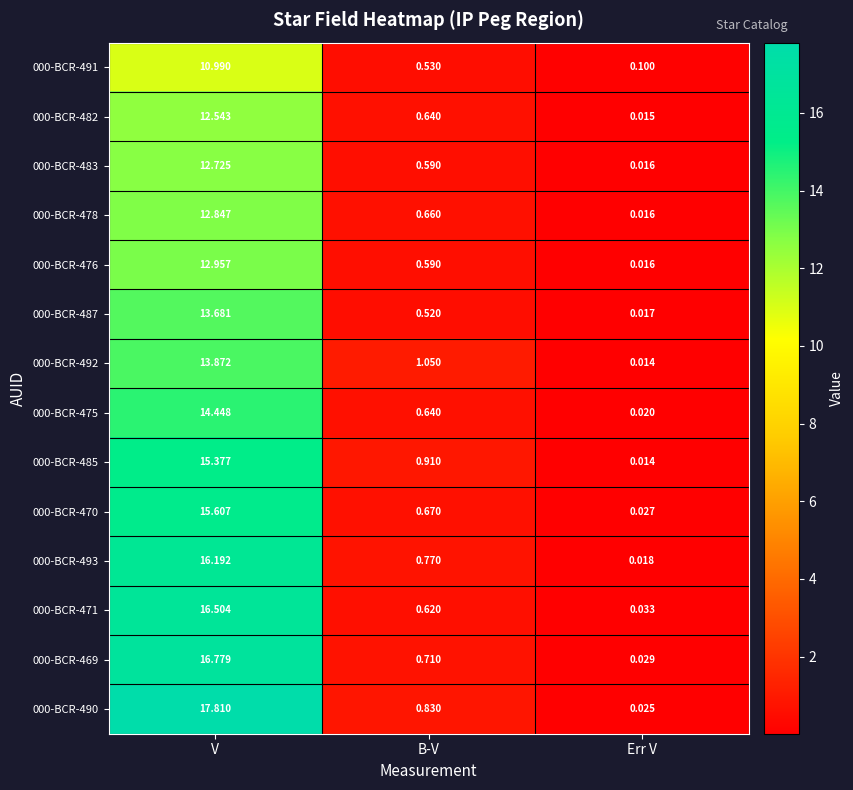

At which category is the sum across all series the highest?

V